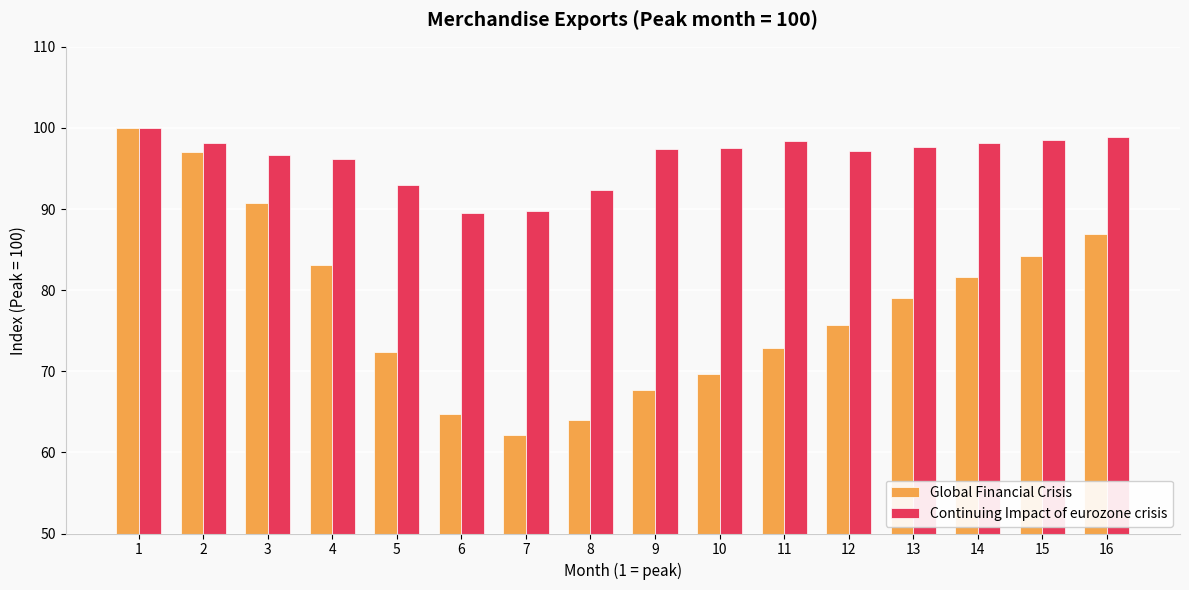

Rank the series at 7 from lowest to highest value.

Global Financial Crisis, Continuing Impact of eurozone crisis